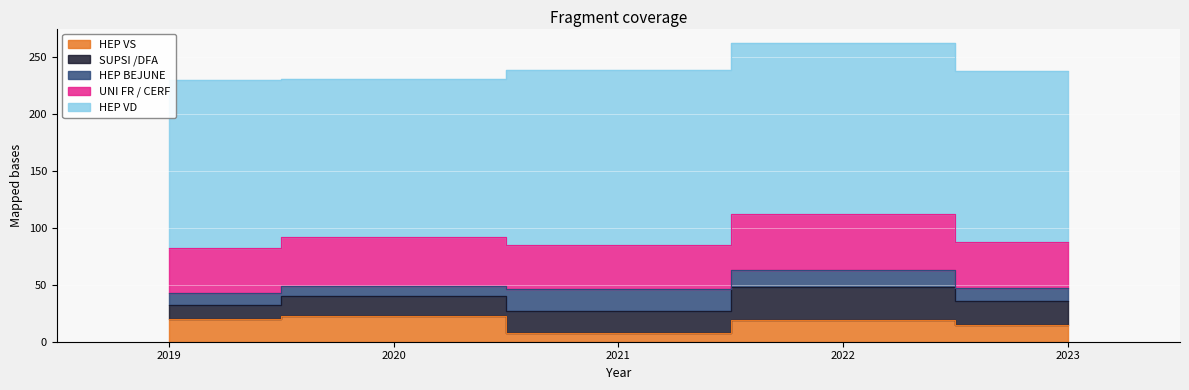

What is the total value across all series at 2019?

230